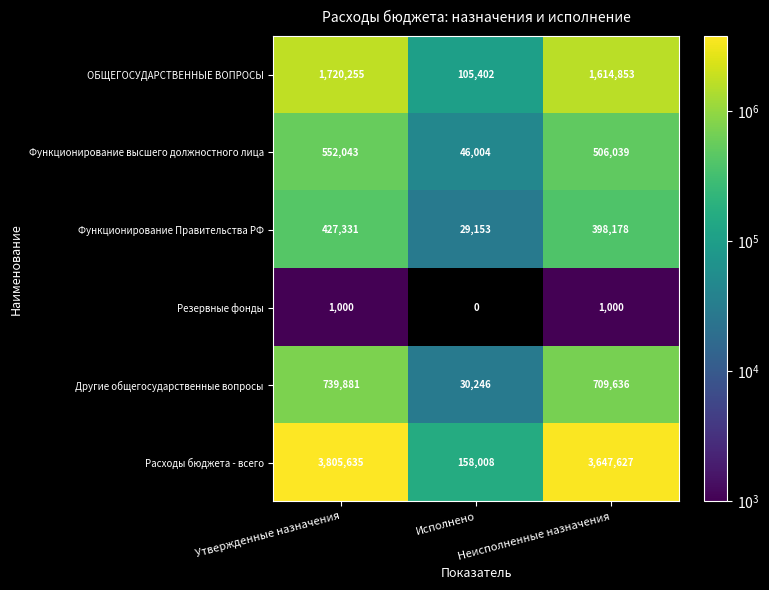

What is the spread (max minus min) of values at Утвержденные назначения?

3804635